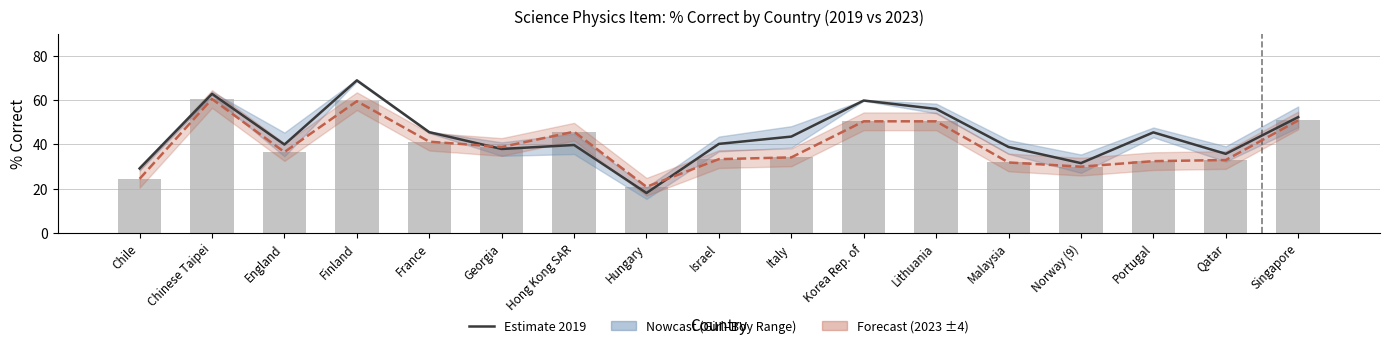

Which label corresponds to the largest value in the chart?

Finland